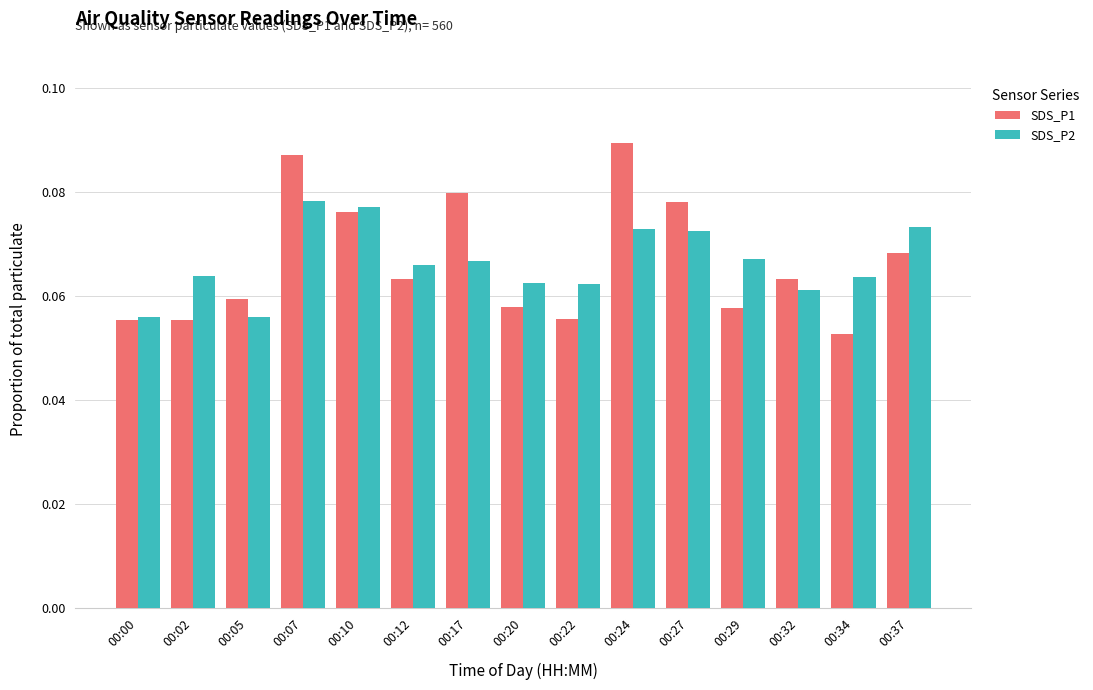

Are the bars horizontal?

No